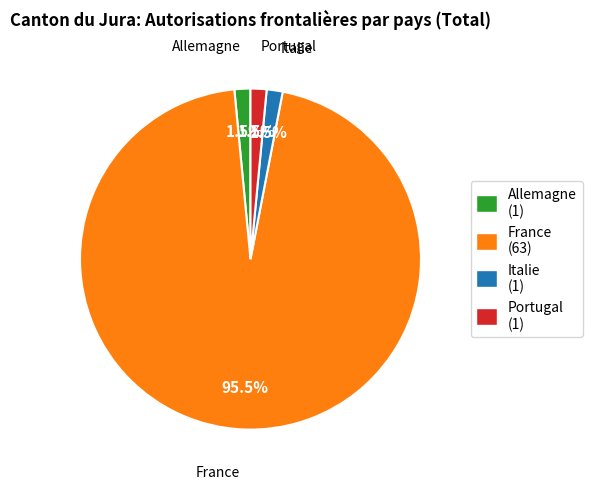

How many slices are in this pie chart?

4